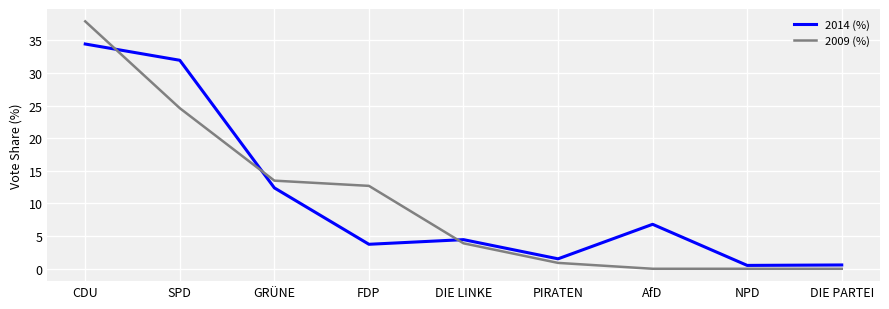

Is the value of 2014 (%) at GRÜNE greater than the value of 2009 (%) at DIE PARTEI?

Yes